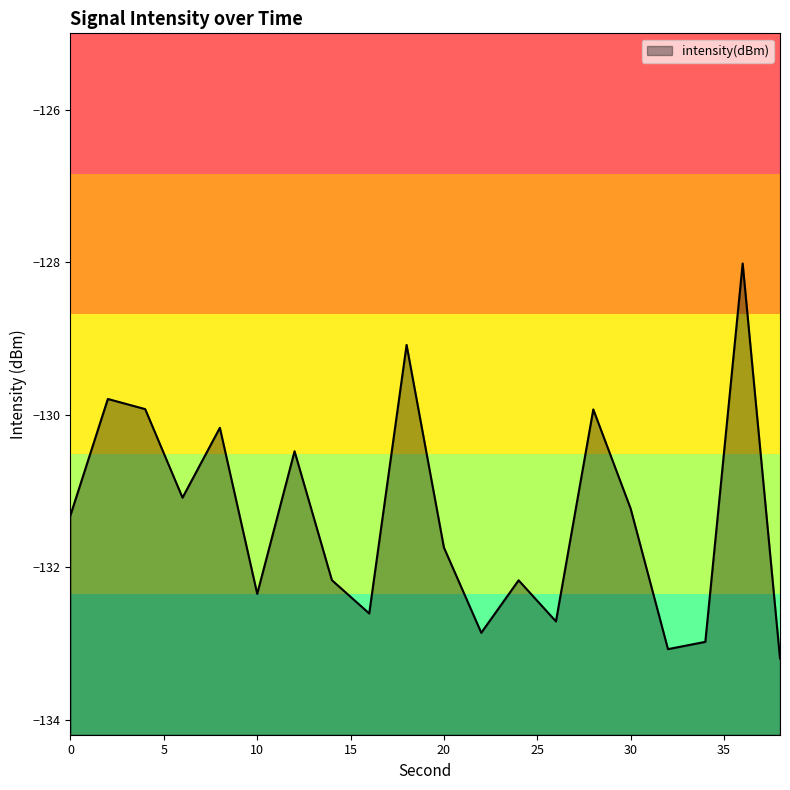

Which category has the highest value across all series?

36